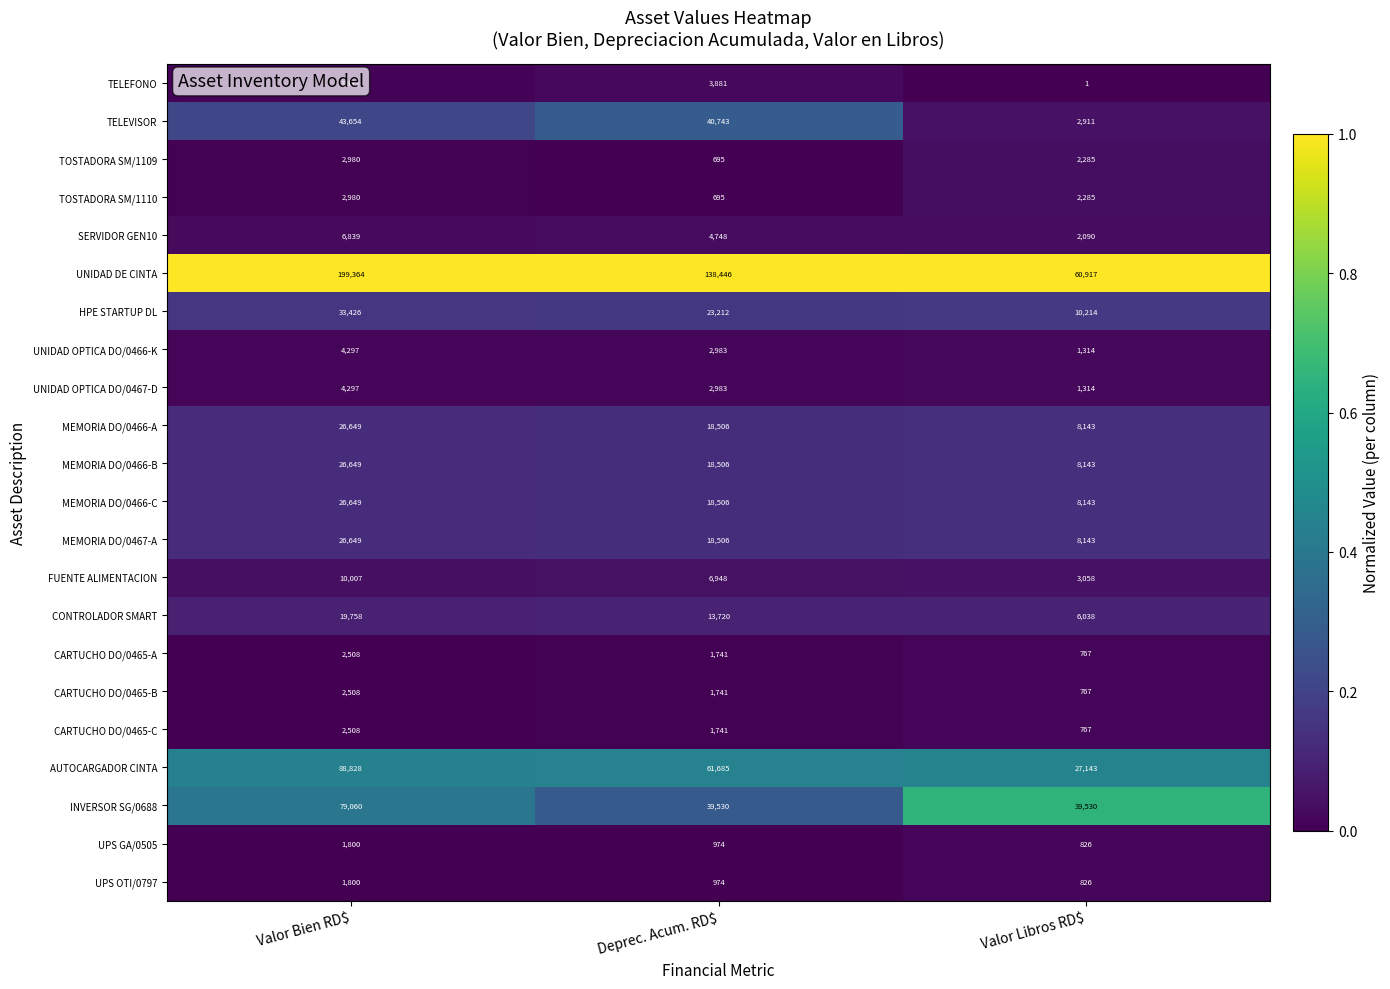

What is the difference between the highest and lowest values at Valor Libros RD$?

60916